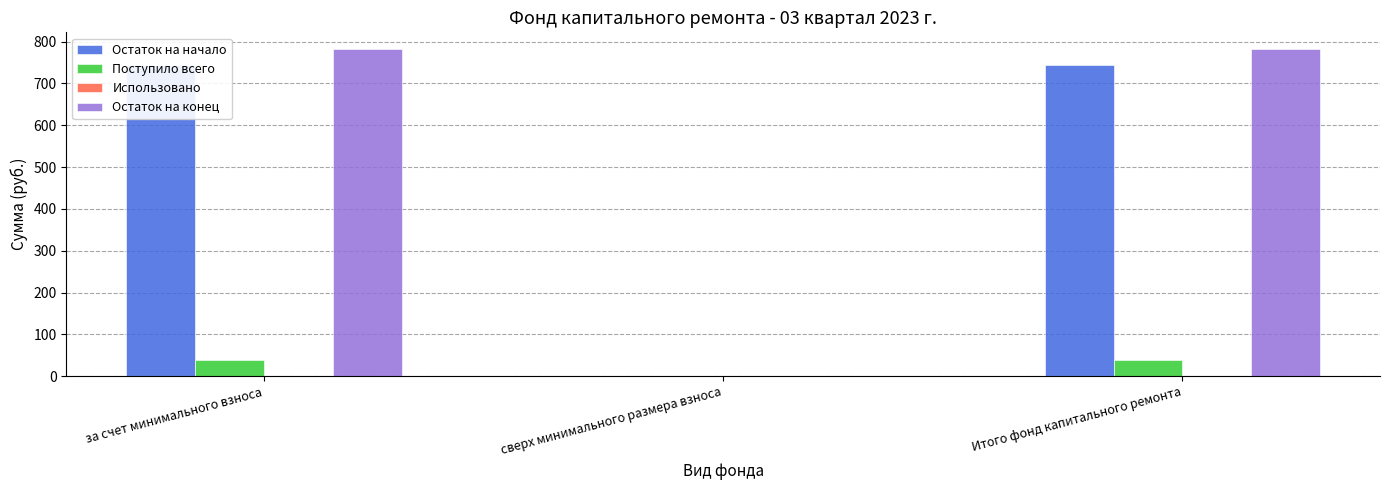

At which label does Остаток на конец first exceed 782?

за счет минимального взноса